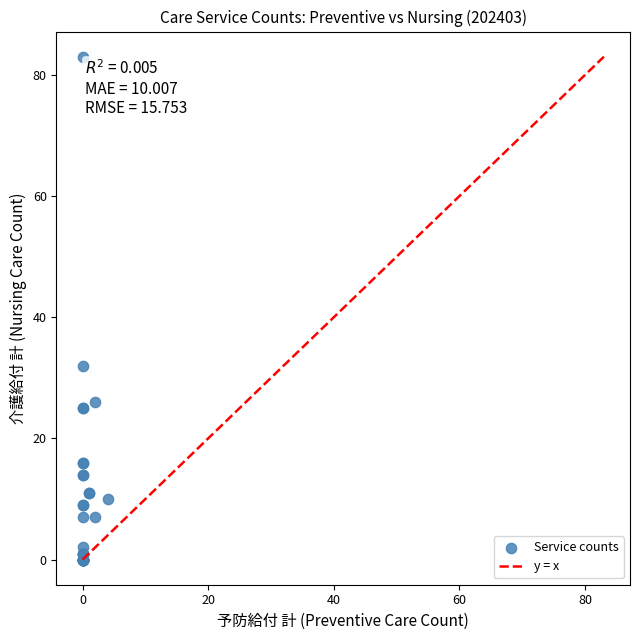

What Y value in the scatter plot is closest to 41?

32